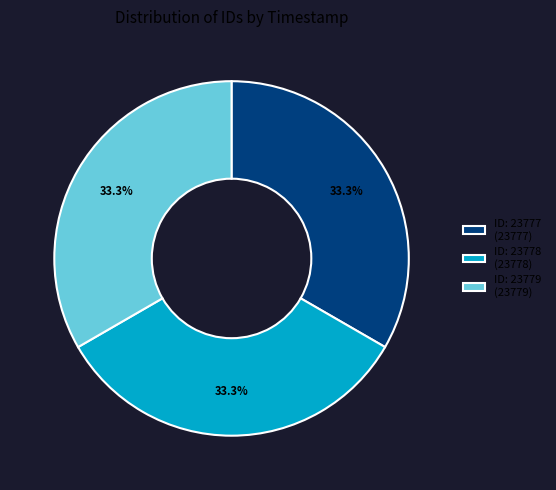

What is the ratio of the value at ID: 23779 (23779) to the value at ID: 23777 (23777)?

1.0